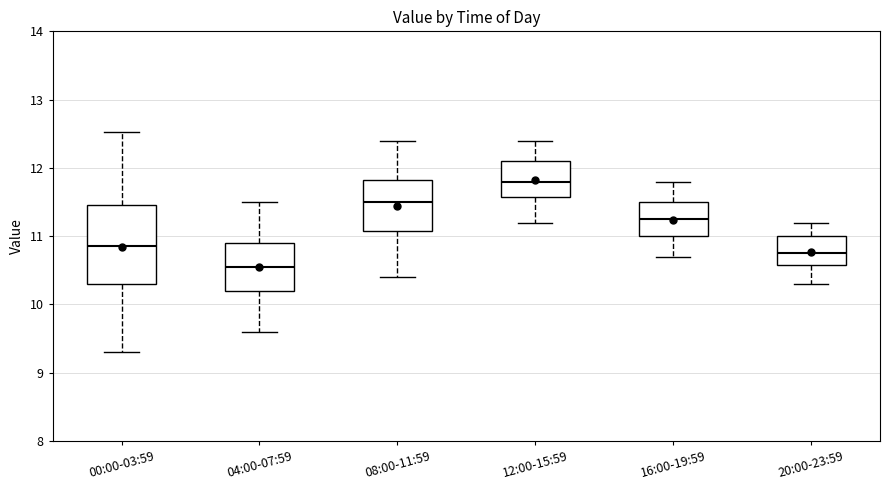

Reading left to right, transcribe this box plot: for each box, give where its median line is, the range the box spans, and where its two whiskers end, as read against the y-axis. The values are not printed on the chart, so give them approximately, as read against the axis.

00:00-03:59: median 10.9, box 10.3 to 11.5, whiskers 9.3 to 12.5
04:00-07:59: median 10.6, box 10.2 to 10.9, whiskers 9.6 to 11.5
08:00-11:59: median 11.5, box 11.1 to 11.8, whiskers 10.4 to 12.4
12:00-15:59: median 11.8, box 11.6 to 12.1, whiskers 11.2 to 12.4
16:00-19:59: median 11.3, box 11.0 to 11.5, whiskers 10.7 to 11.8
20:00-23:59: median 10.8, box 10.6 to 11.0, whiskers 10.3 to 11.2